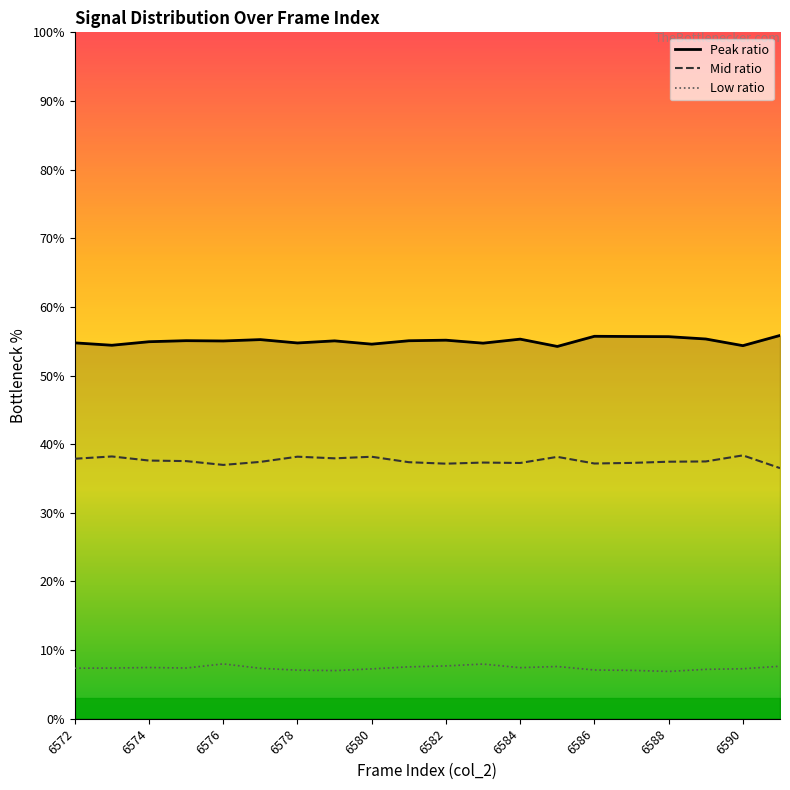

What are all the series names shown in the legend?

Peak ratio, Mid ratio, Low ratio